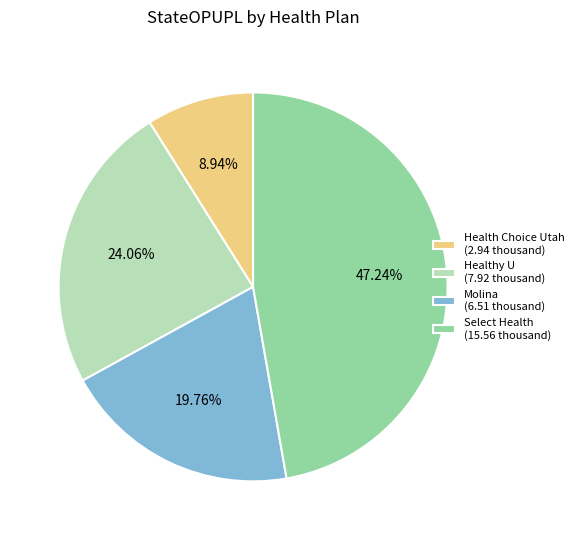

Approximately how many times larger is the value at Select Health compared to Healthy U?

2.0